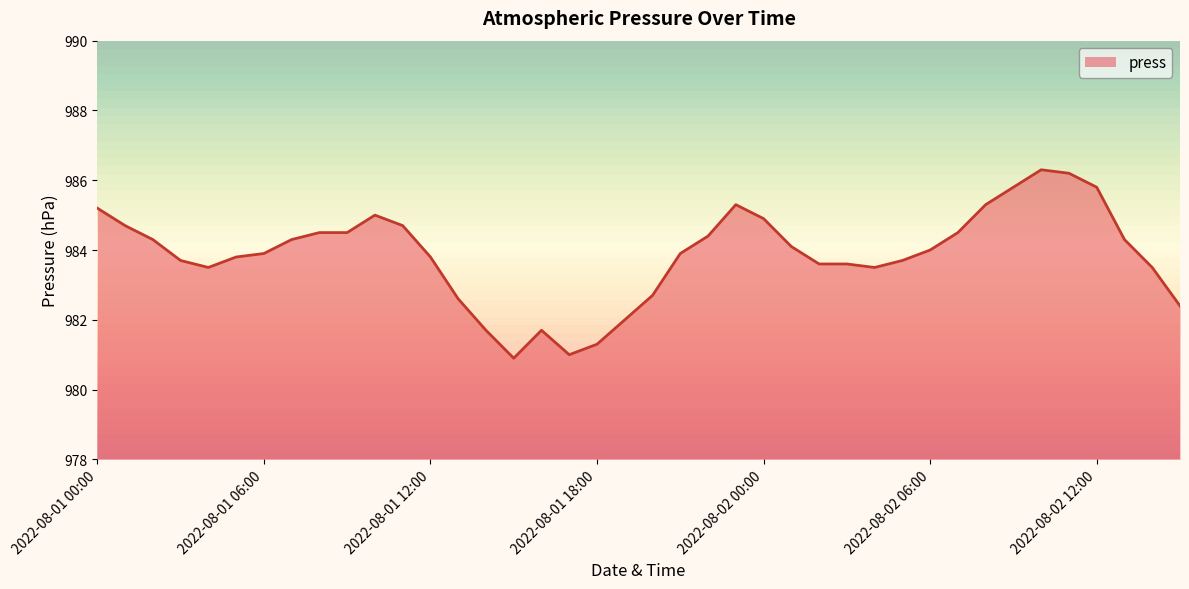

Which label corresponds to the smallest value in the chart?

2022-08-01 15:00